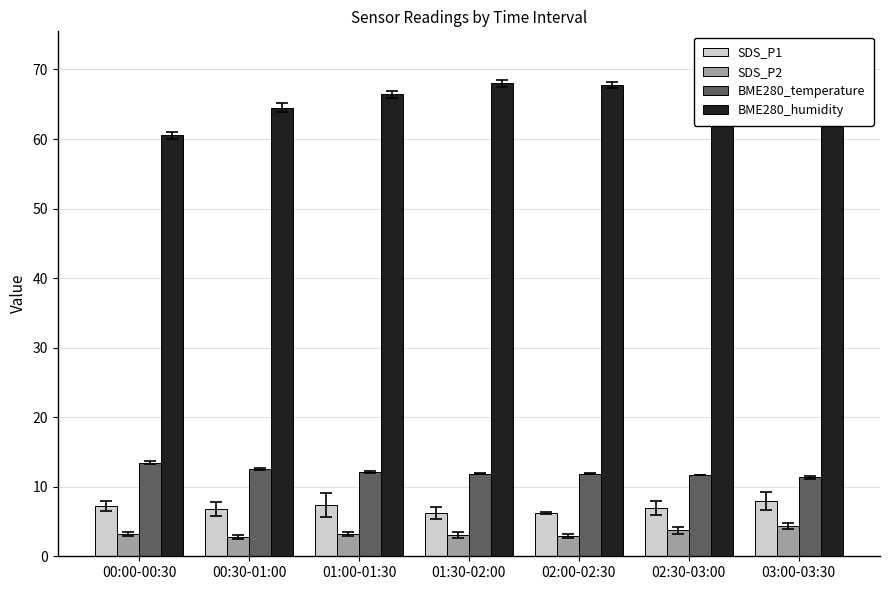

Does the chart contain any negative values?

No